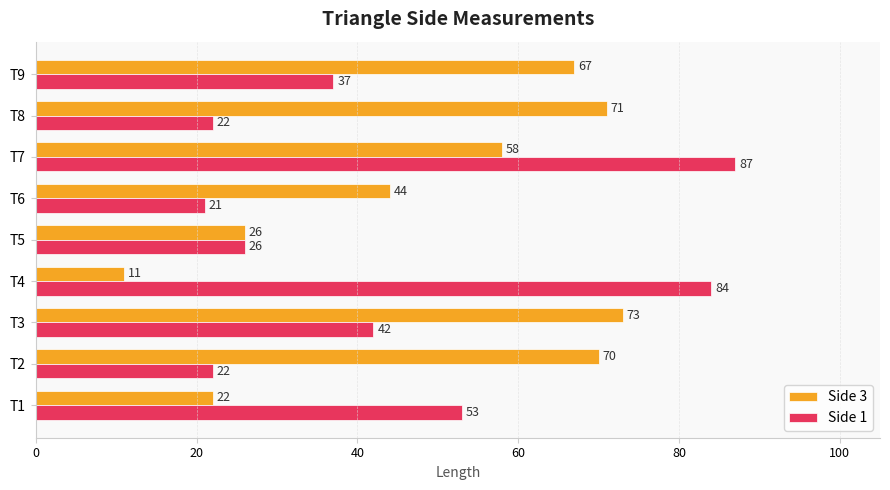

Which label corresponds to the smallest value in the chart?

T4